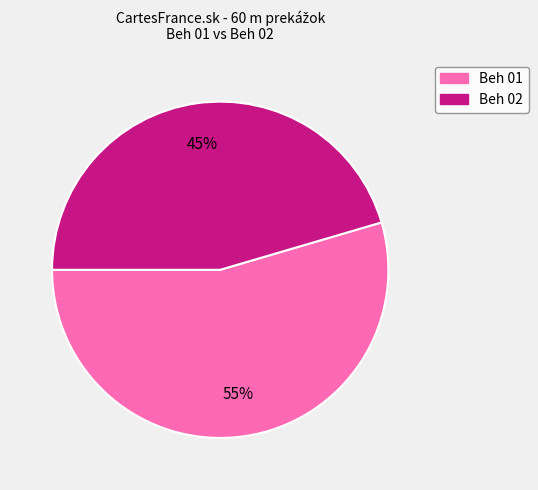

What is the ratio of the value at Beh 01 to the value at Beh 02?

1.2